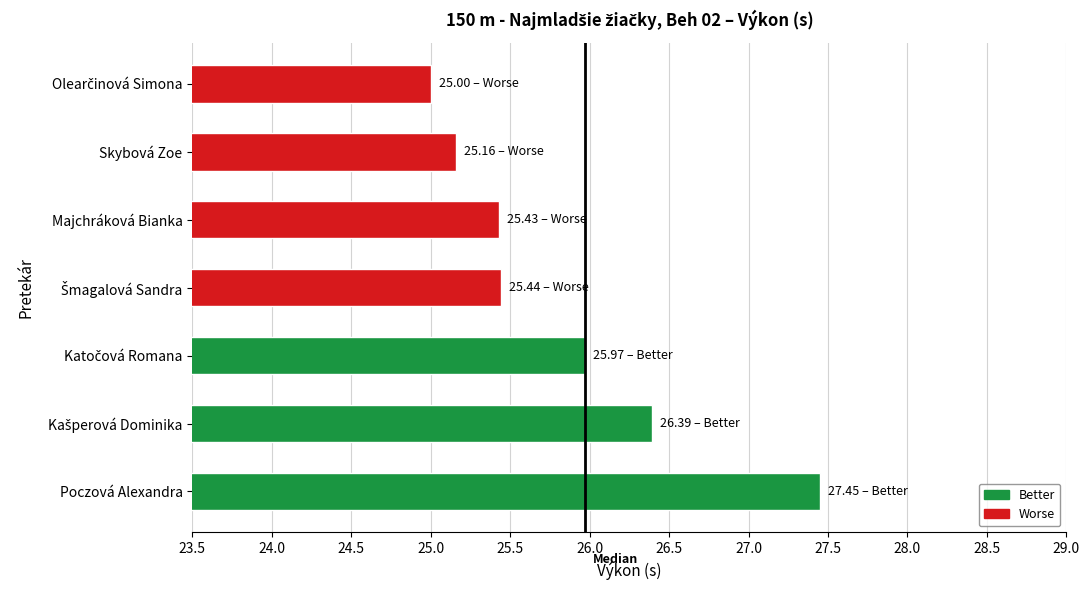

What is the change in value from Skybová Zoe to Majchráková Bianka?

+0.3